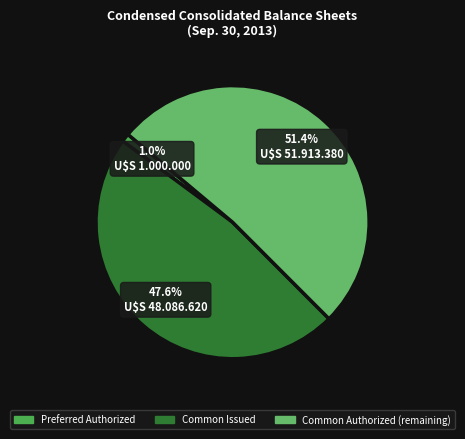

How many segments does this pie chart have?

3